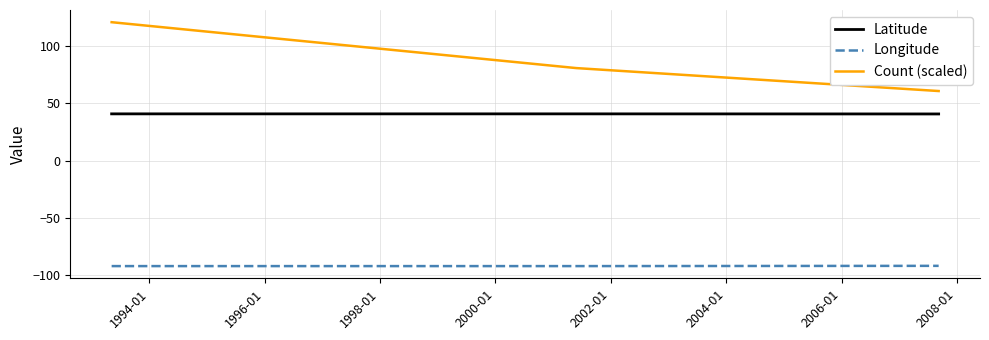

What is the label of the 2nd point from the left?

1994-01